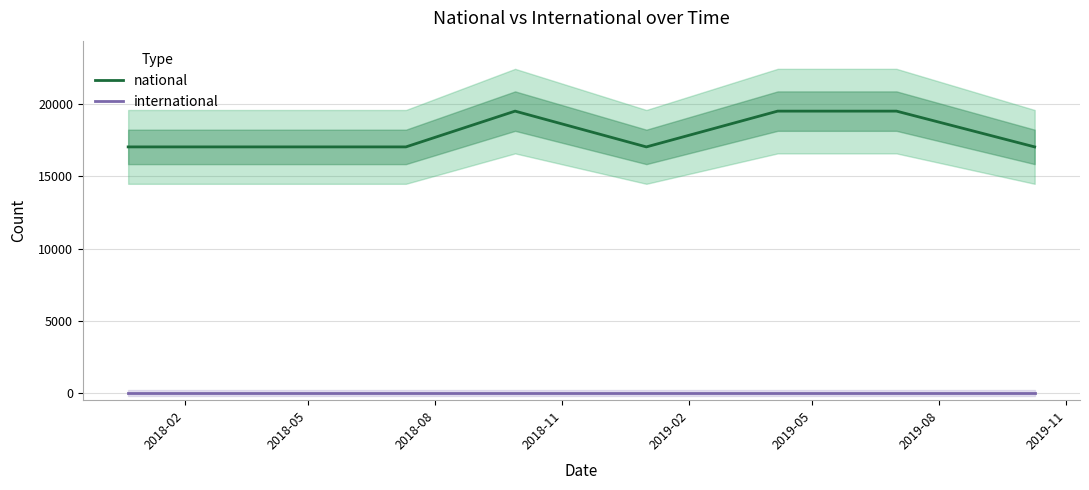

How many data points in national are above 17042?

3